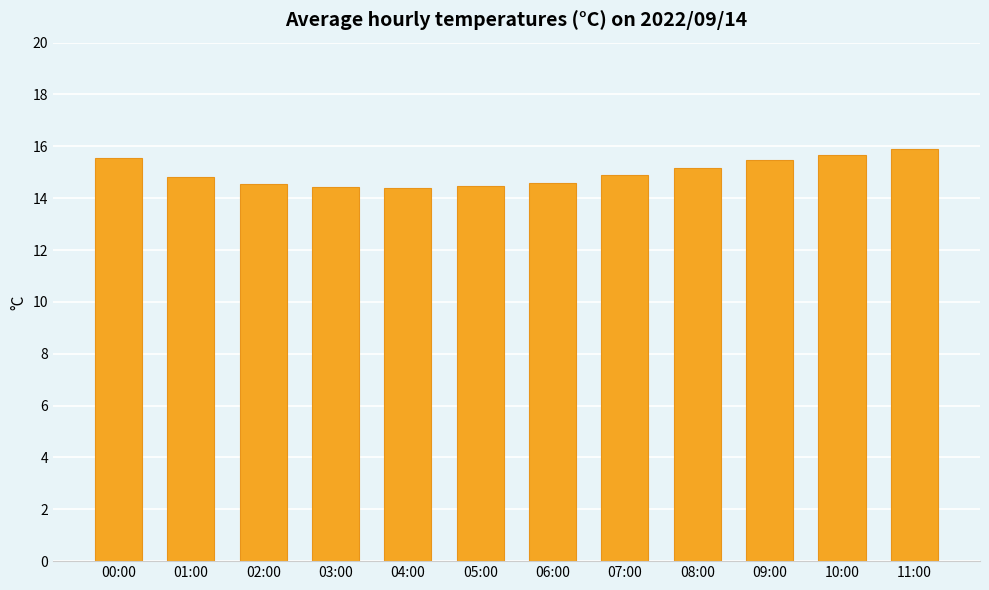

Approximately how many times larger is the value at 02:00 compared to 10:00?

0.9